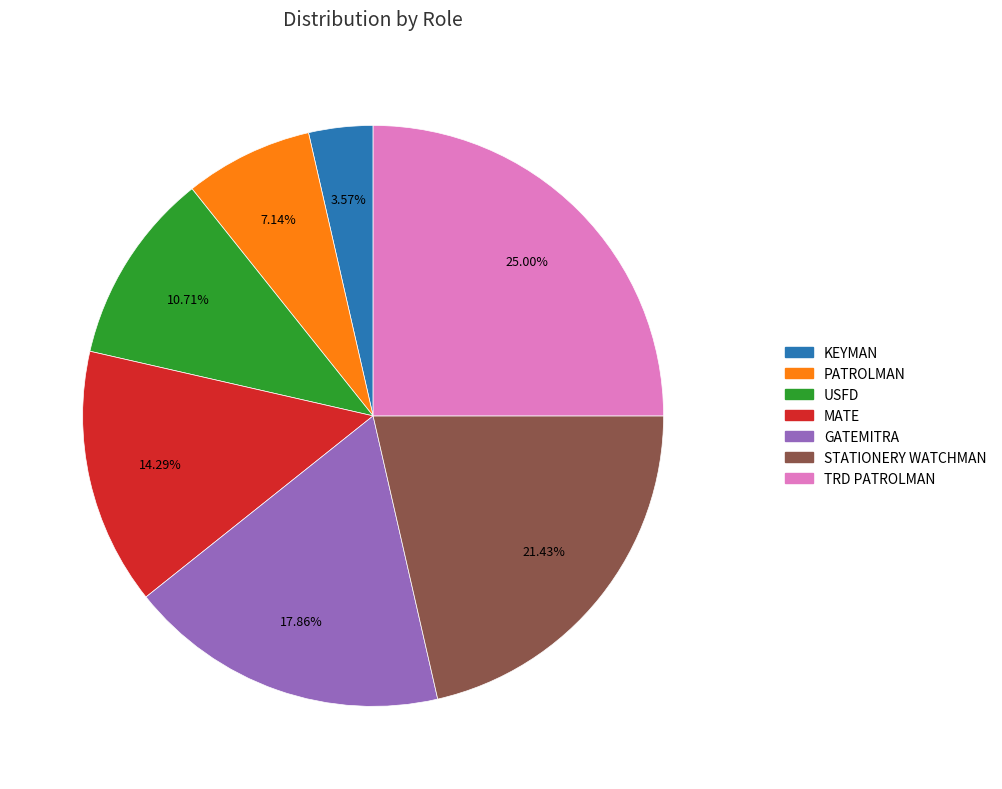

To the nearest percent, what is the difference between the STATIONERY WATCHMAN and KEYMAN slice percentages?

18%